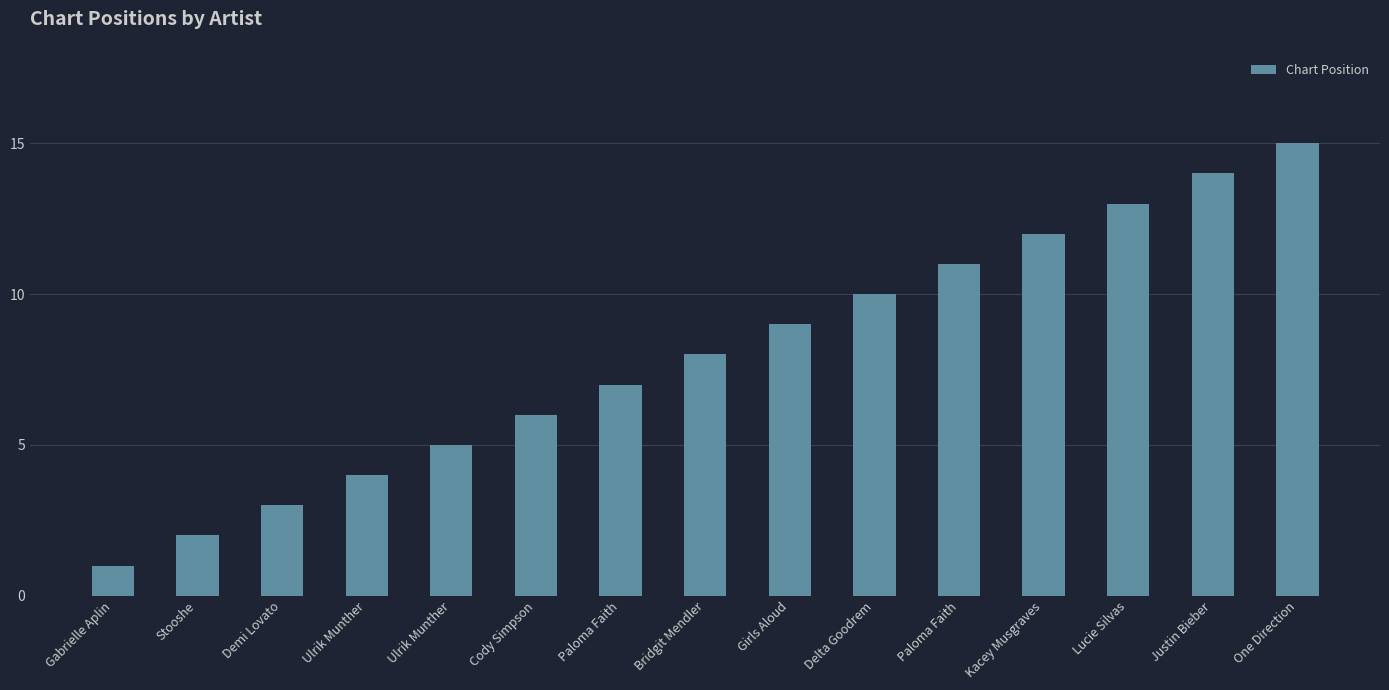

Are the bars horizontal?

No